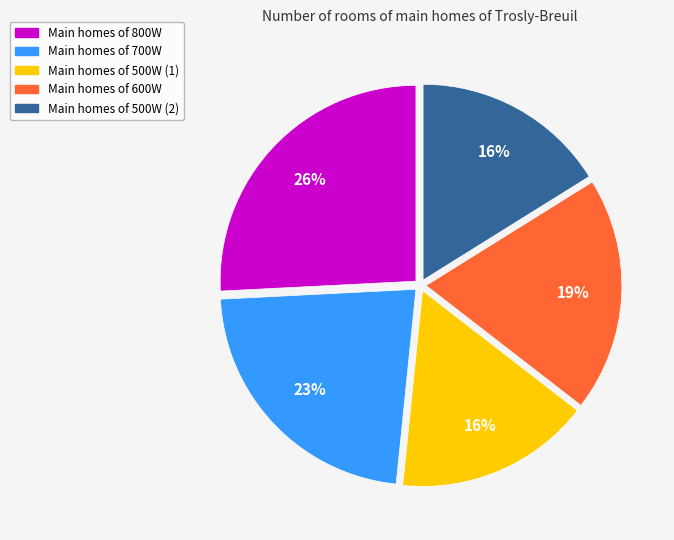

Is there a majority slice in this chart?

No